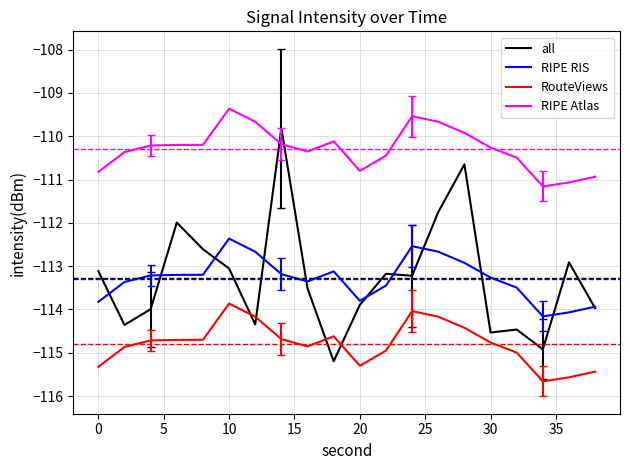

Which series has the widest spread of values?

all